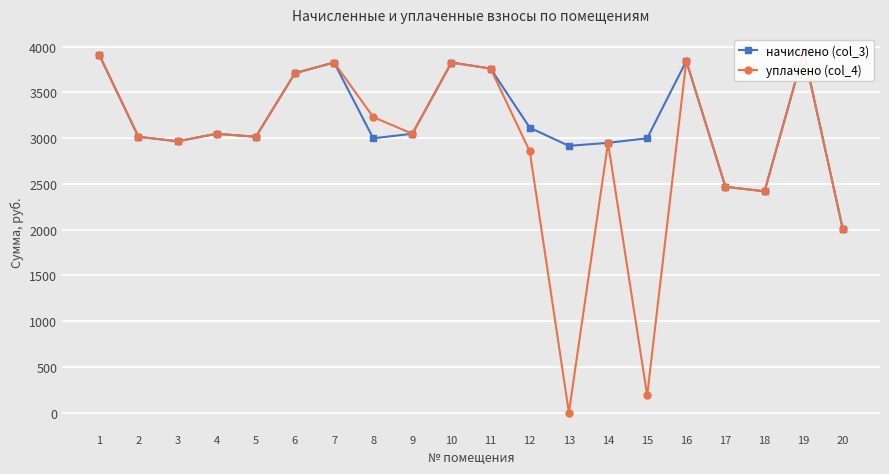

True or false: начислено (col_3) and уплачено (col_4) intersect in this chart.

False